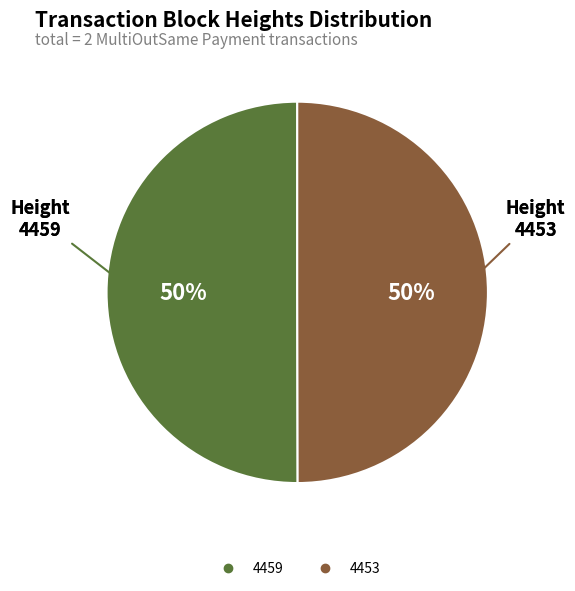

Count the number of slices in the pie.

2